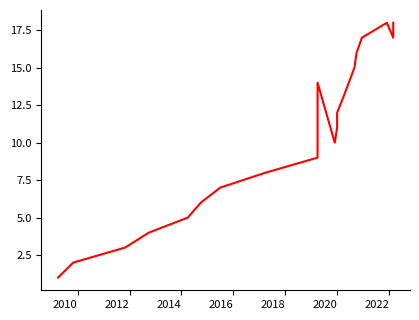

Reading left to right, transcribe all the data shown in this chart.

1	2	3	4	5	6	7	8	9	14	10	11	12	13	15	16	17	18	17	18